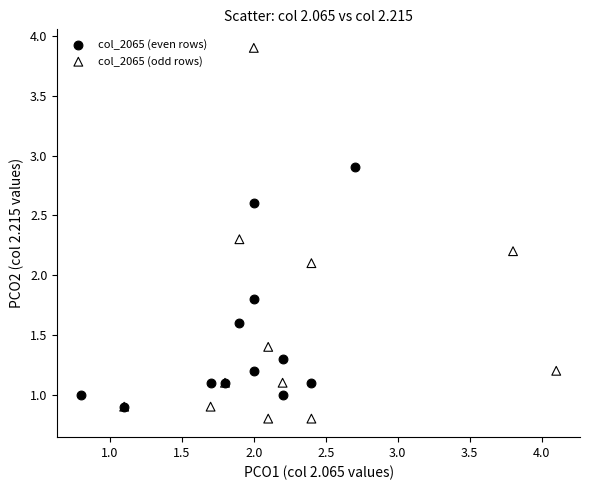

What are all the series names shown in the legend?

col_2065 (even rows), col_2065 (odd rows)